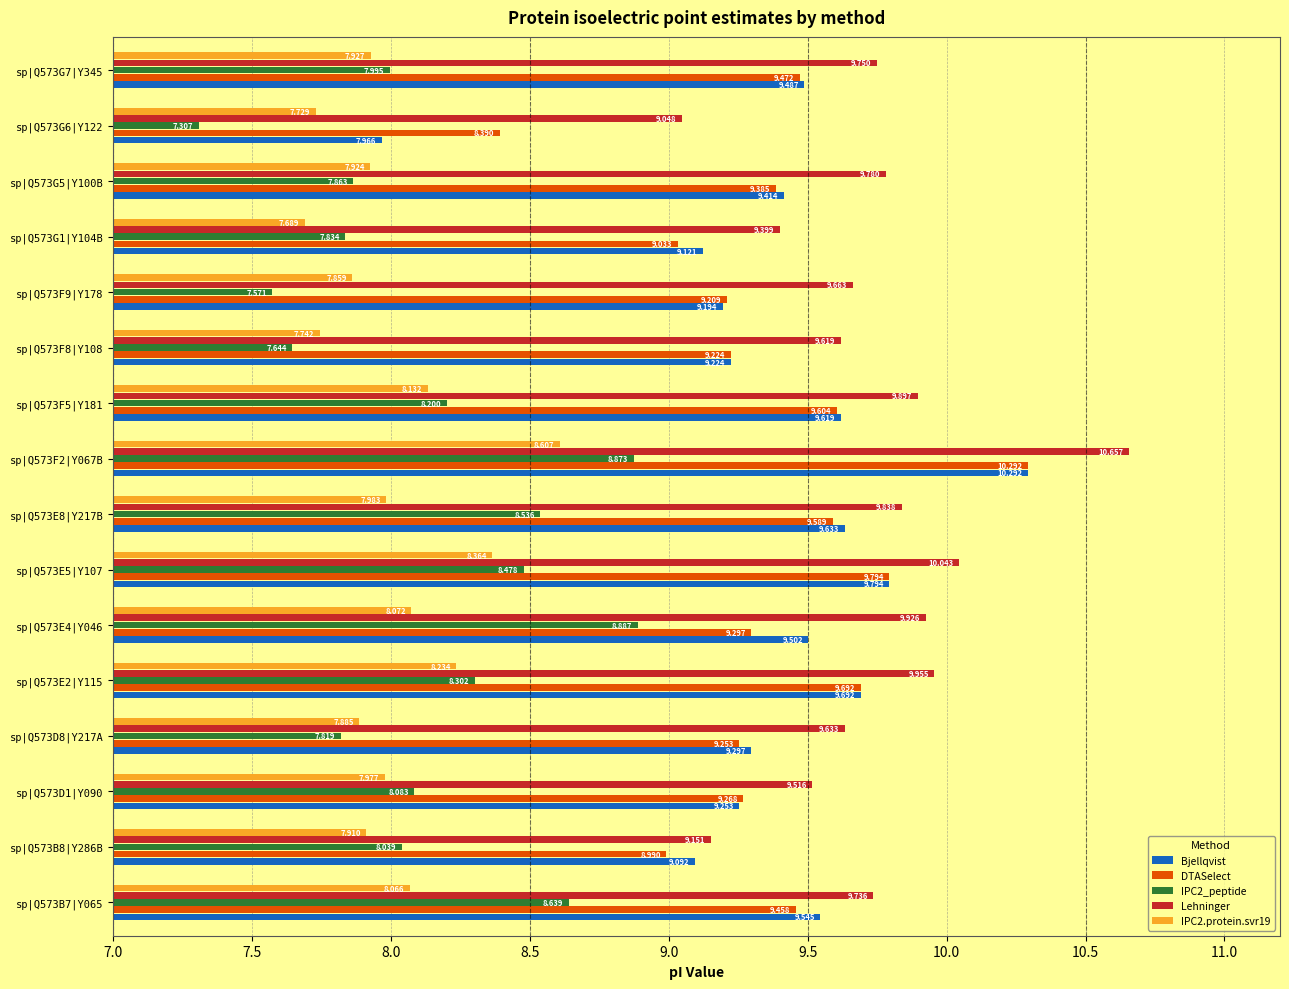

What is the maximum value shown in the chart?

10.7